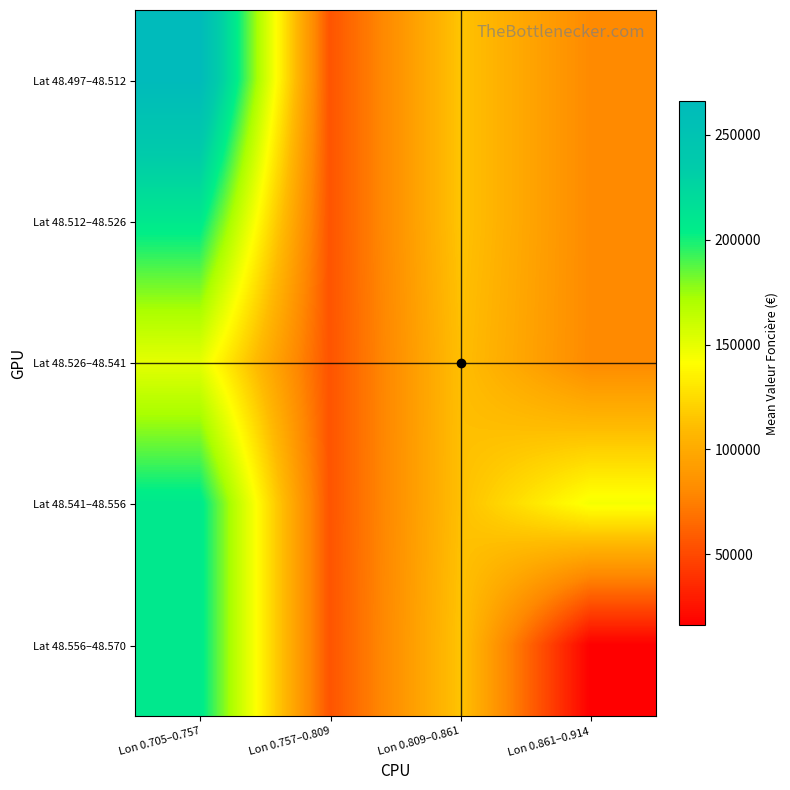

Between Lon 0.861–0.914 and Lon 0.809–0.861, which is larger?

Lon 0.809–0.861